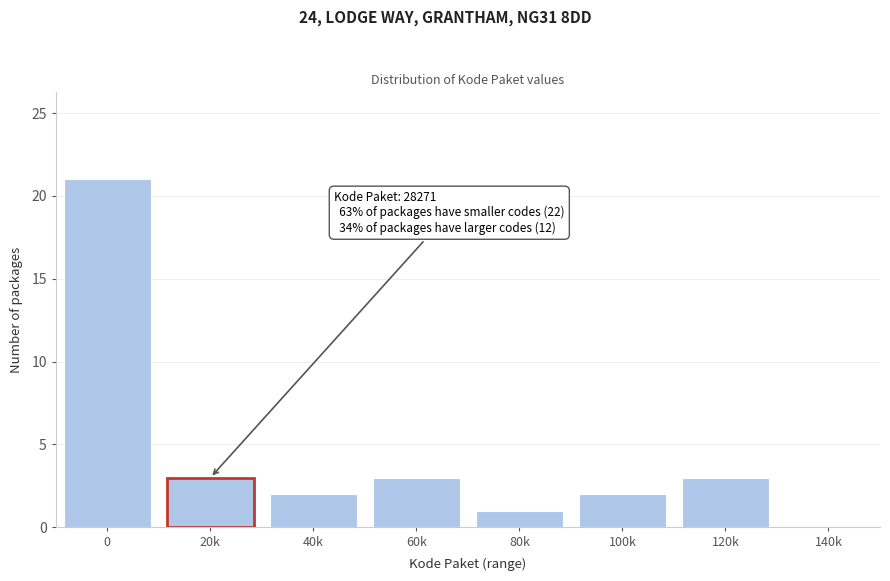

Reading left to right, extract all data points from this chart.

0=21	20k=3	40k=2	60k=3	80k=1	100k=2	120k=3	140k=0